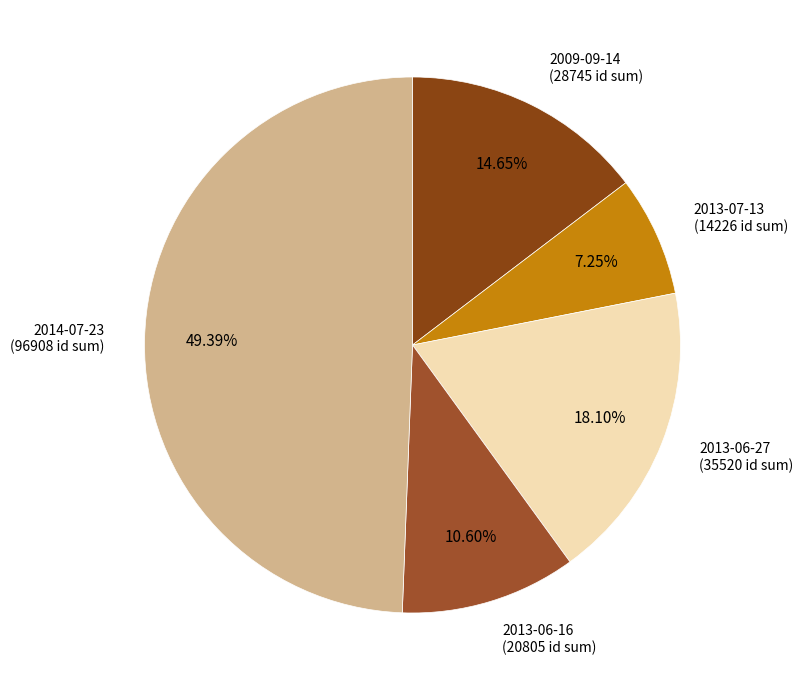

Does 2013-06-16 (20805 id sum) represent more than half of the total?

No